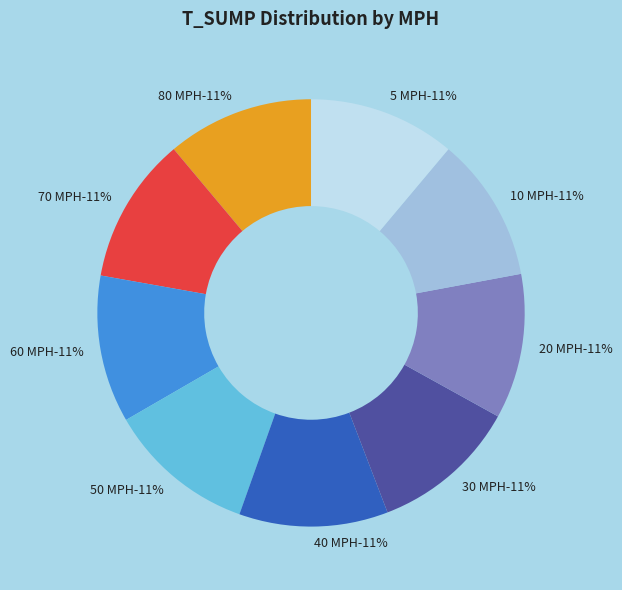

Count the number of slices in the pie.

9